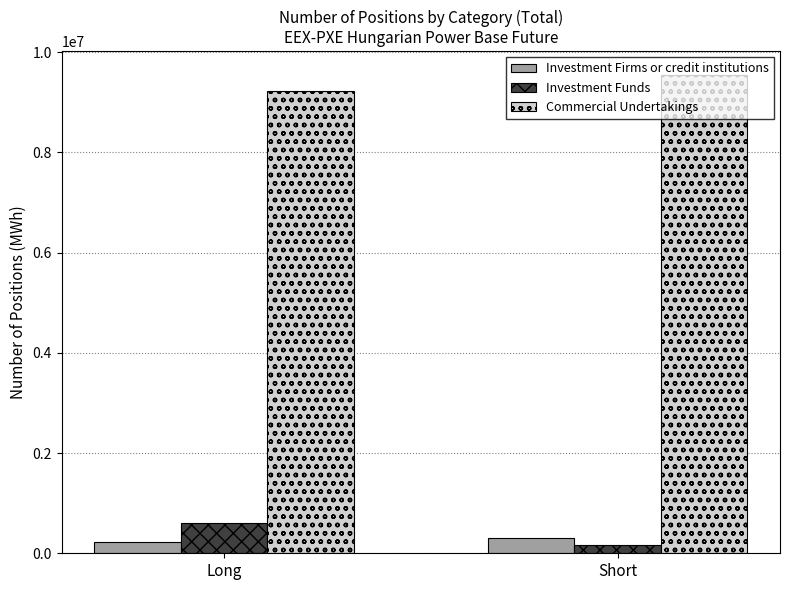

What are all the series names shown in the legend?

Investment Firms or credit institutions, Investment Funds, Commercial Undertakings